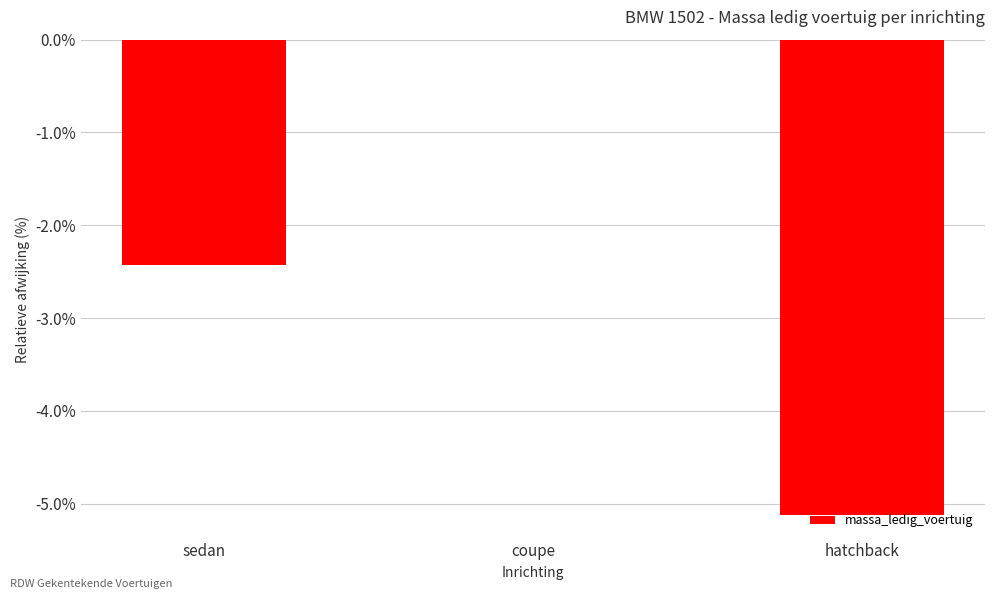

How many data points are above -2?

1